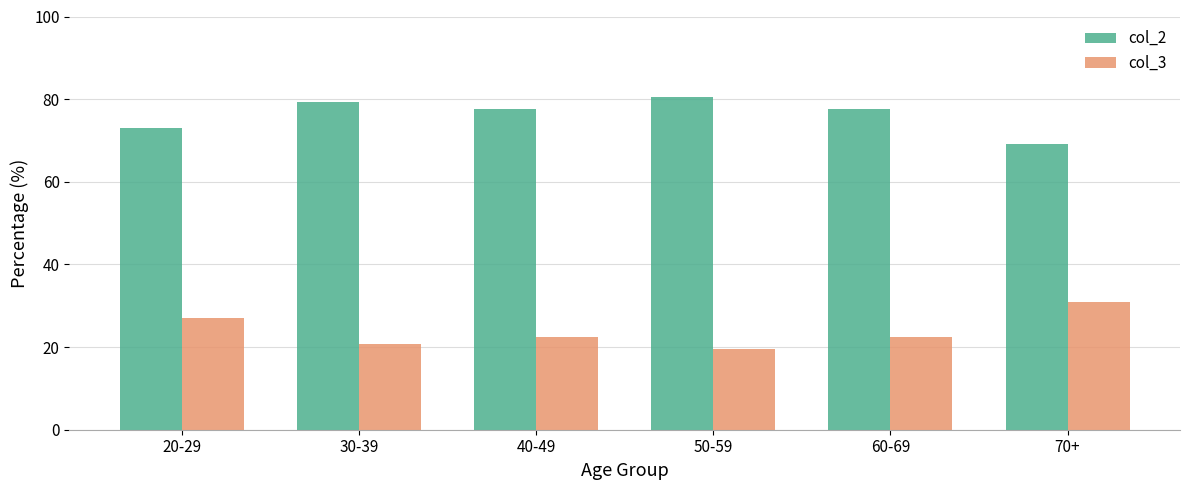

What is the difference between the maximum and minimum values in the col_2 series?

11.3